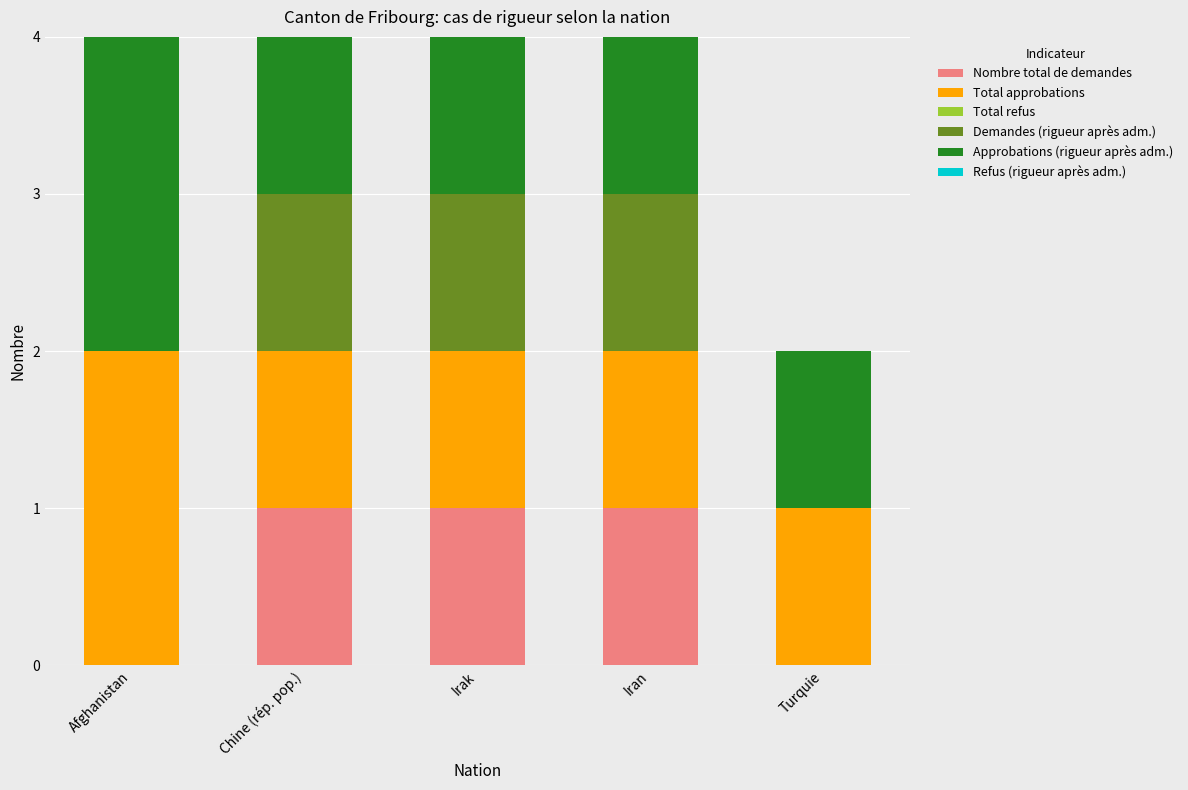

What is the total value across all series at Irak?

4